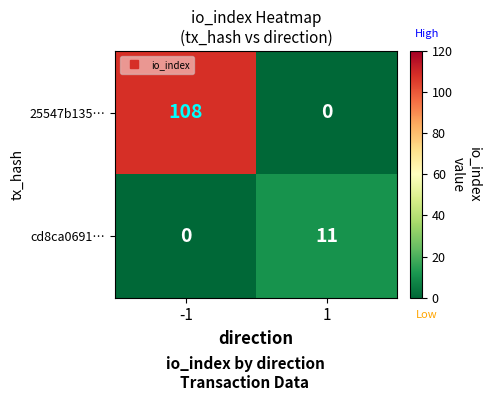

How many categories are shown in the chart?

2